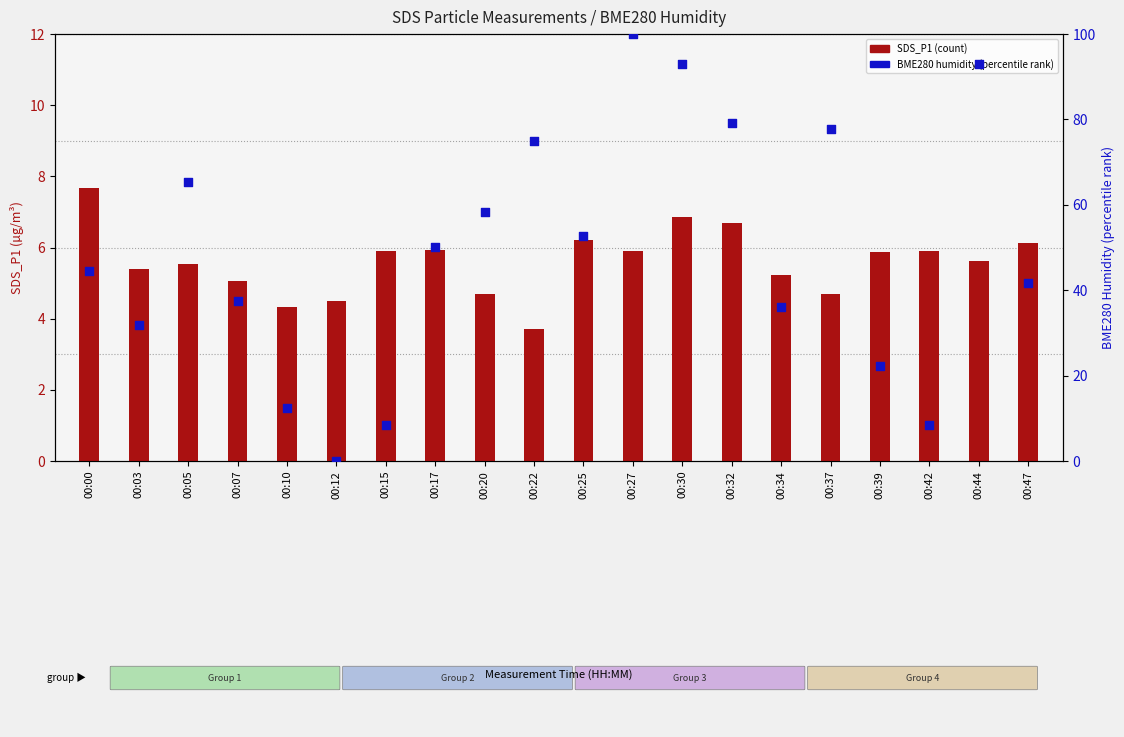

Which series reaches the minimum Y coordinate?

BME280 humidity (percentile rank)